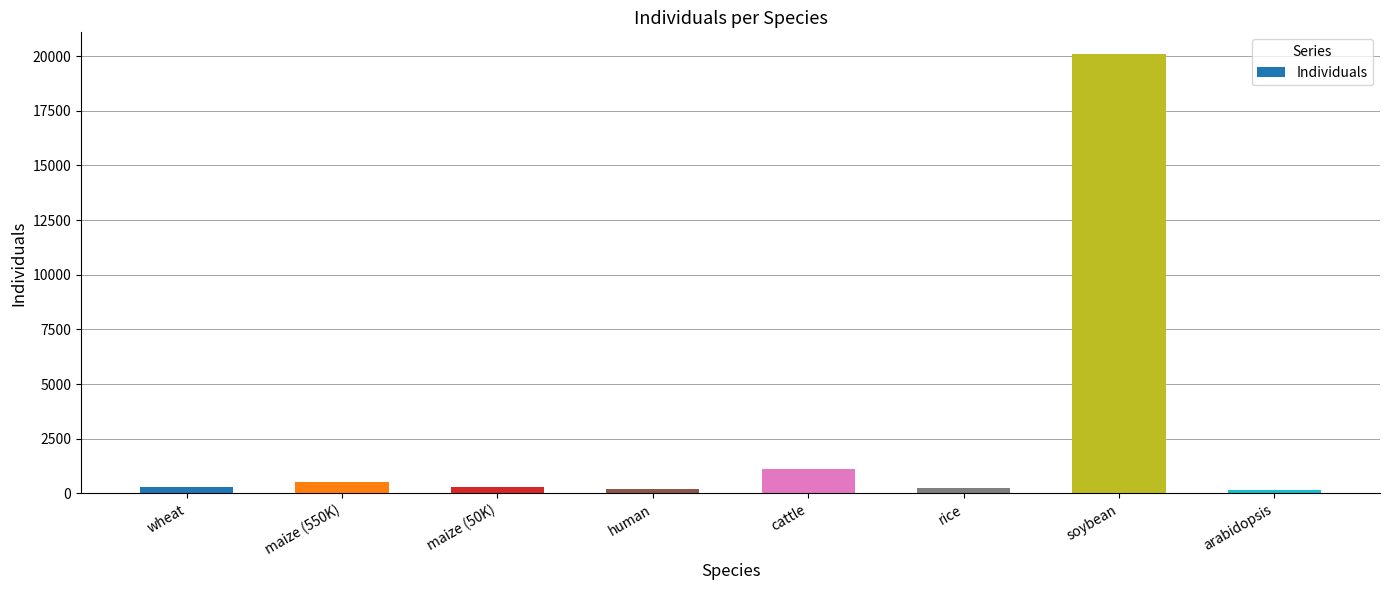

What is the change in value from cattle to soybean?

+18944